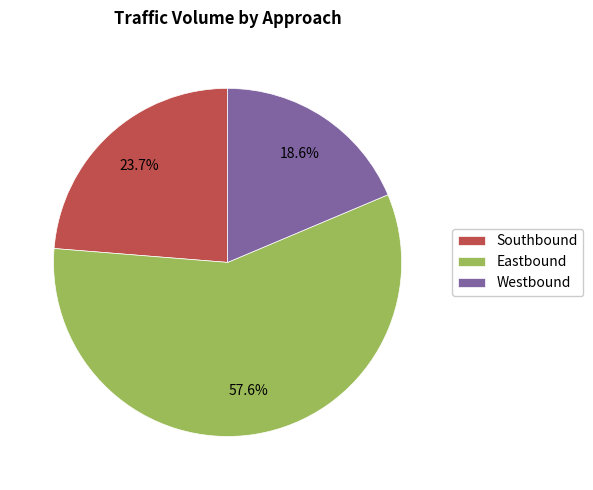

To the nearest percent, what portion does Eastbound represent?

58%